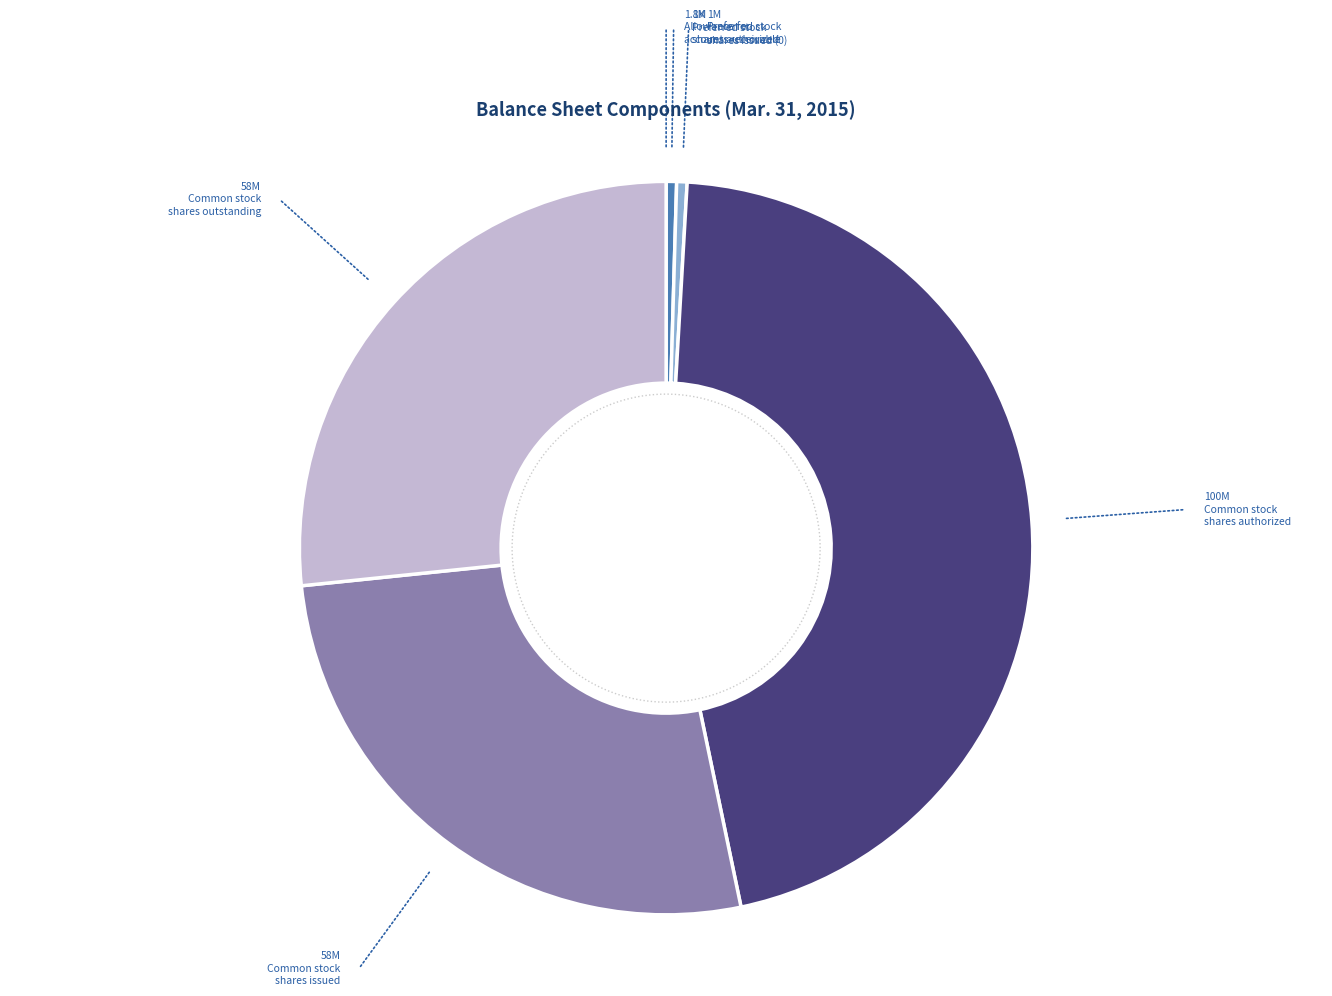

Is Common stock
shares outstanding the majority of the pie?

No